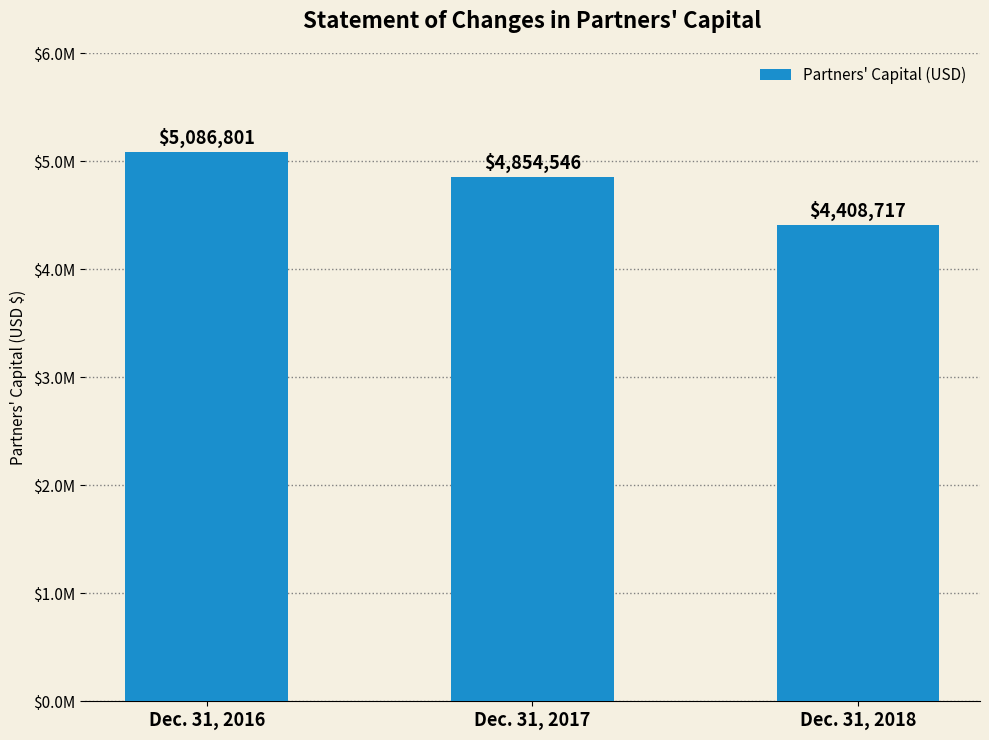

Reading right to left, transcribe all the data shown in this chart.

Dec. 31, 2018=4408717	Dec. 31, 2017=4854546	Dec. 31, 2016=5086801